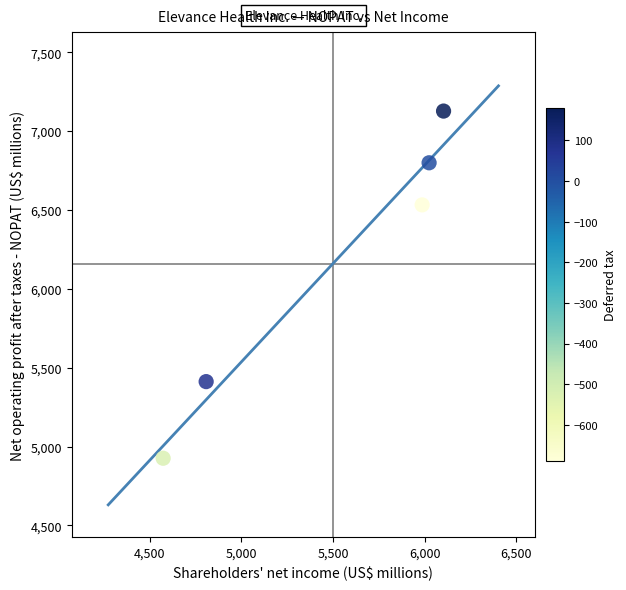

What is the range of X values (max minus min)?

1532